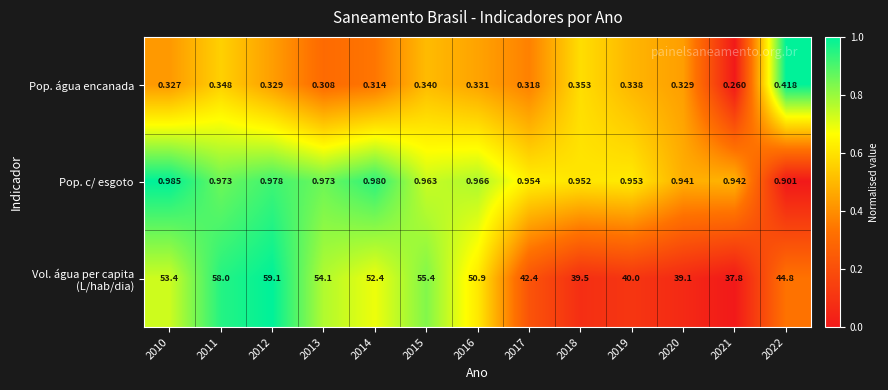

Is the value of Pop. c/ esgoto at 2014 greater than the value of Pop. água encanada at 2021?

Yes